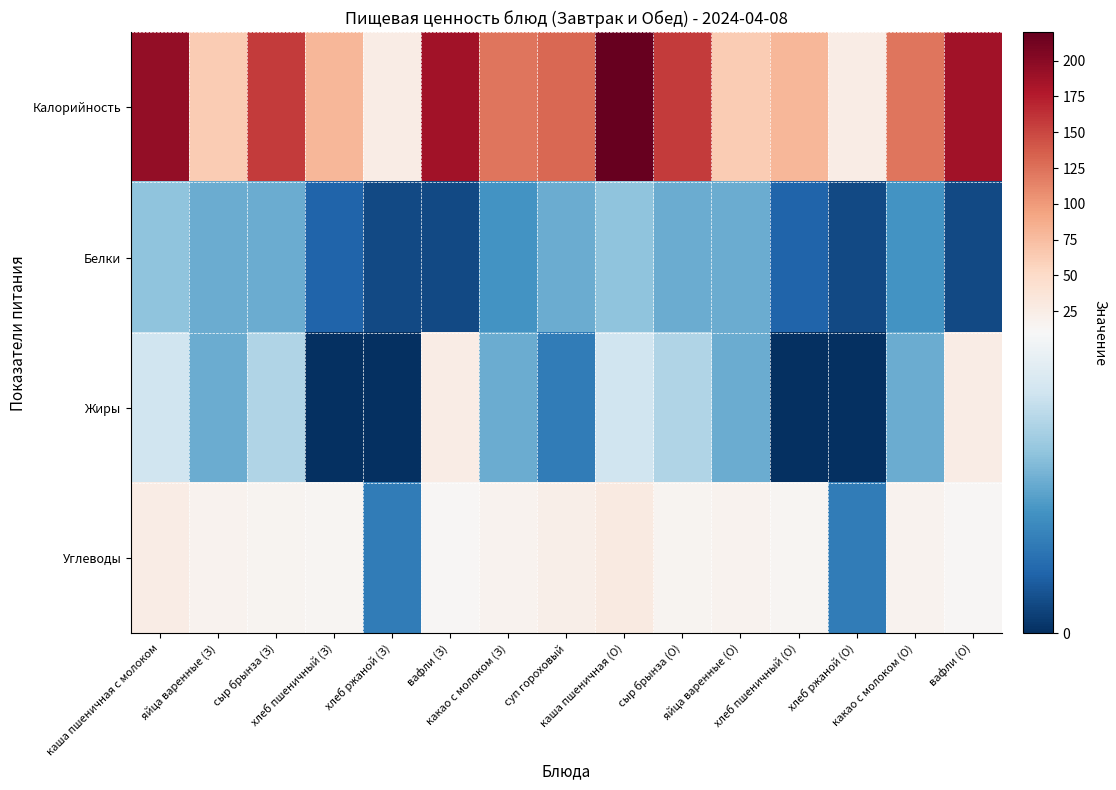

Which has a higher value, каша пшеничная (О) or хлеб пшеничный (О)?

каша пшеничная (О)